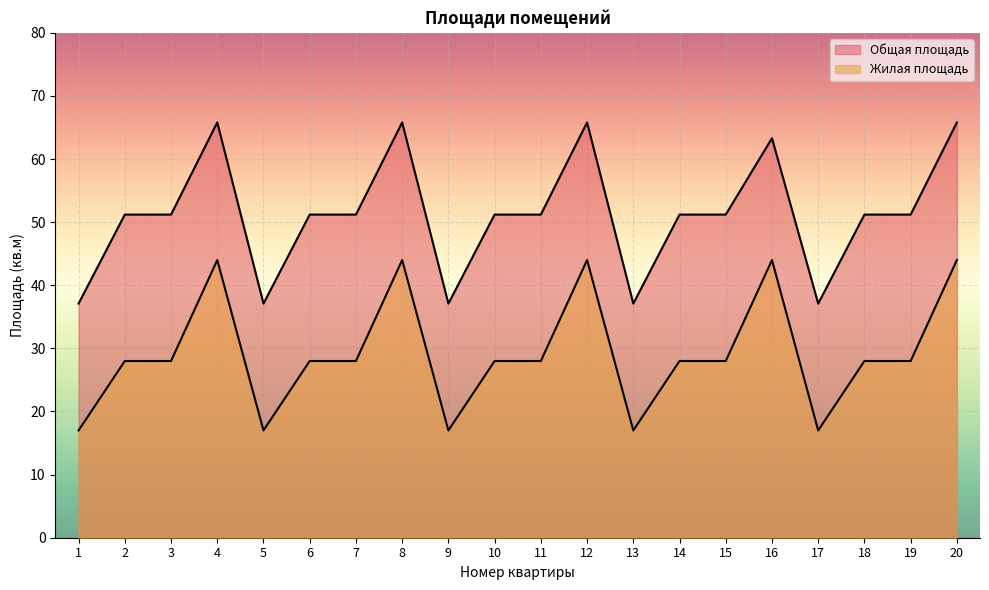

Is it true that Жилая площадь equals 12.0 at 11?

False